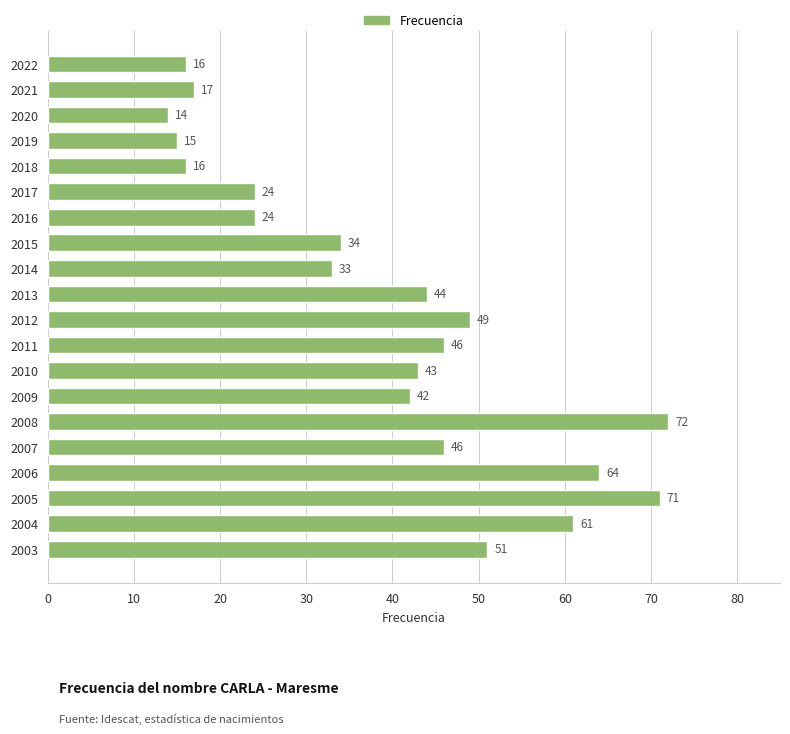

How many values are below 43?

10